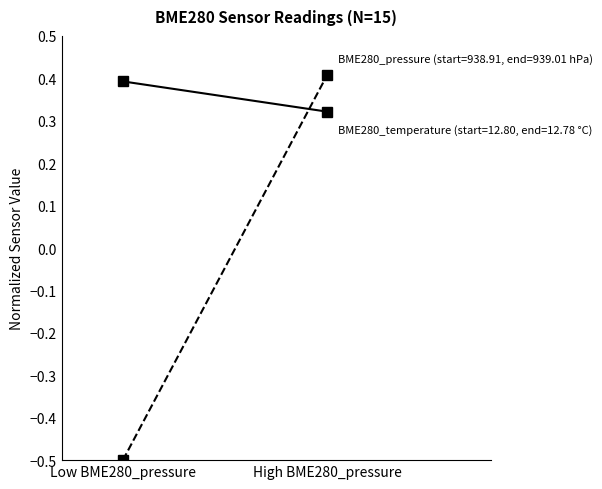

What is the approximate value of BME280_pressure at Low BME280_pressure?

-0.5